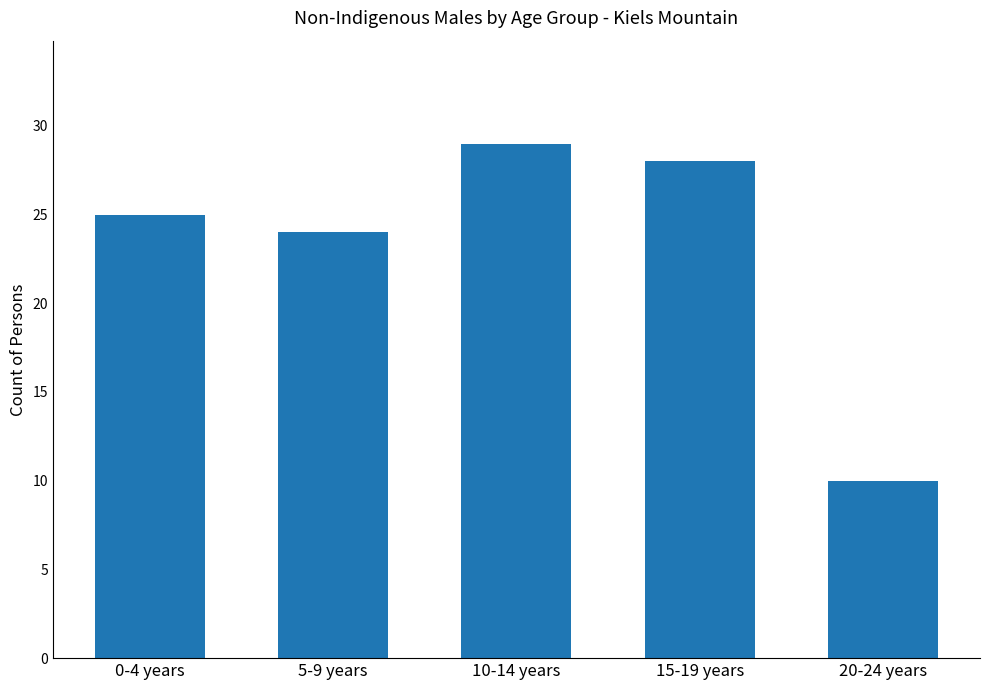

Which has a higher value, 10-14 years or 5-9 years?

10-14 years